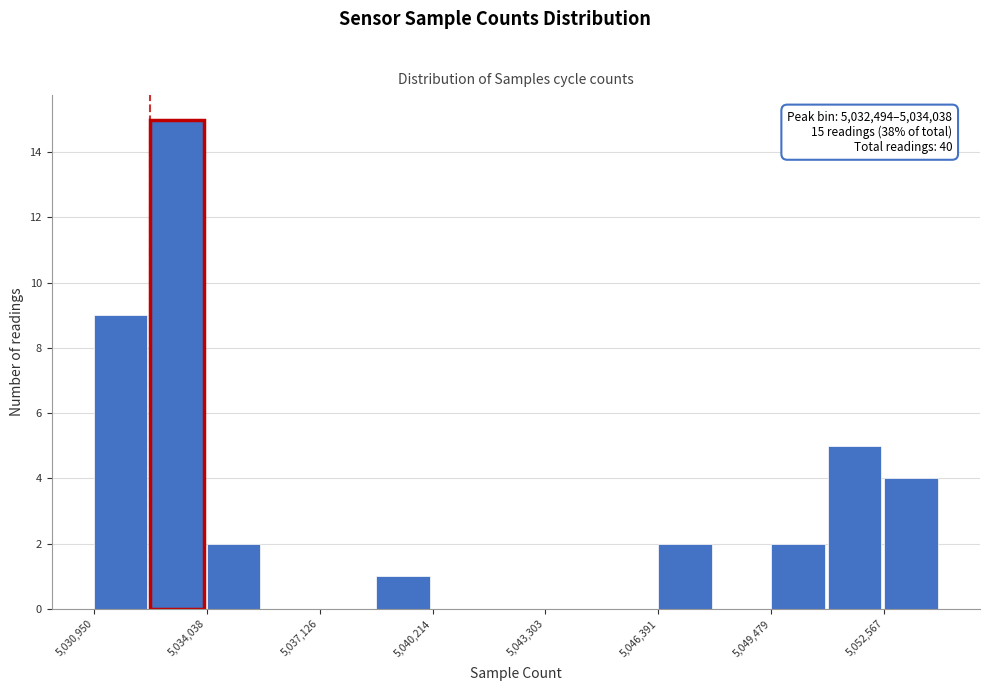

Around what value on the x-axis is the tallest bar? Give the approximate position of its centre, as read against the axis.

5033000